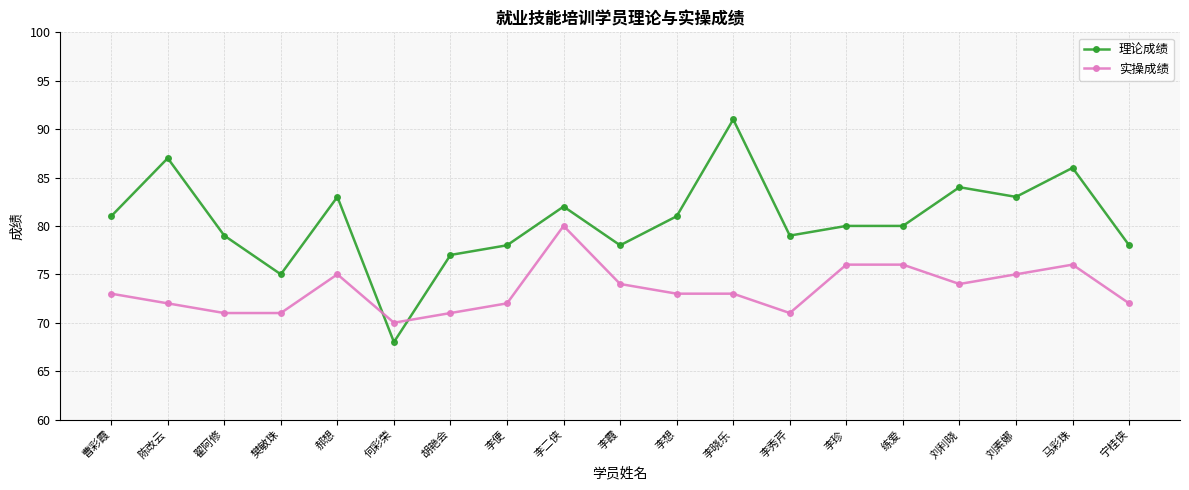

Reading right to left, list all the values displayed in this chart.

理论成绩: 宁桂侠=78	马彩珠=86	刘素娜=83	刘利晓=84	练爱=80	李珍=80	李秀芹=79	李晓乐=91	李想=81	李霞=78	李二侠=82	李便=78	胡艳会=77	何彩荣=68	郝想=83	樊敏珠=75	翟阿修=79	陈改云=87	曹彩霞=81
实操成绩: 宁桂侠=72	马彩珠=76	刘素娜=75	刘利晓=74	练爱=76	李珍=76	李秀芹=71	李晓乐=73	李想=73	李霞=74	李二侠=80	李便=72	胡艳会=71	何彩荣=70	郝想=75	樊敏珠=71	翟阿修=71	陈改云=72	曹彩霞=73